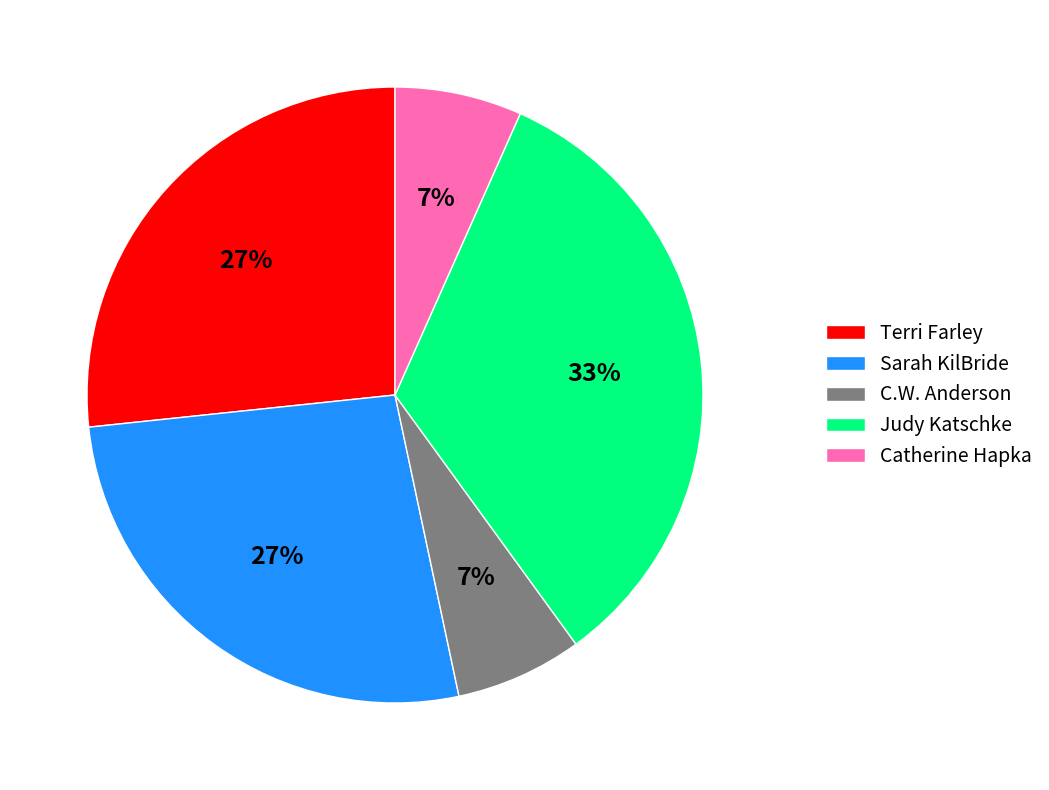

Does Sarah KilBride account for over 50% of the chart?

No